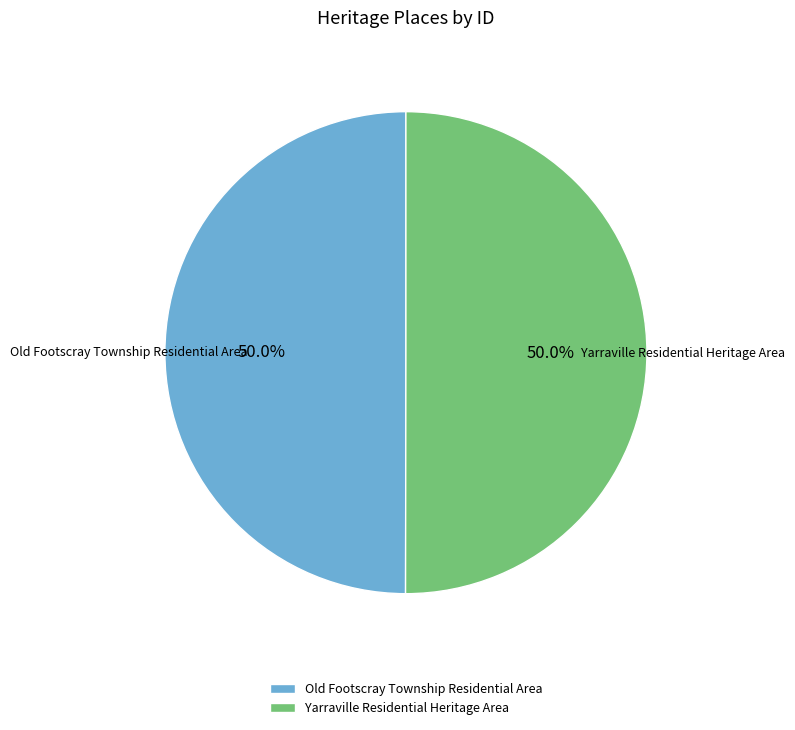

True or false: Yarraville Residential Heritage Area accounts for 50% of the total.

True